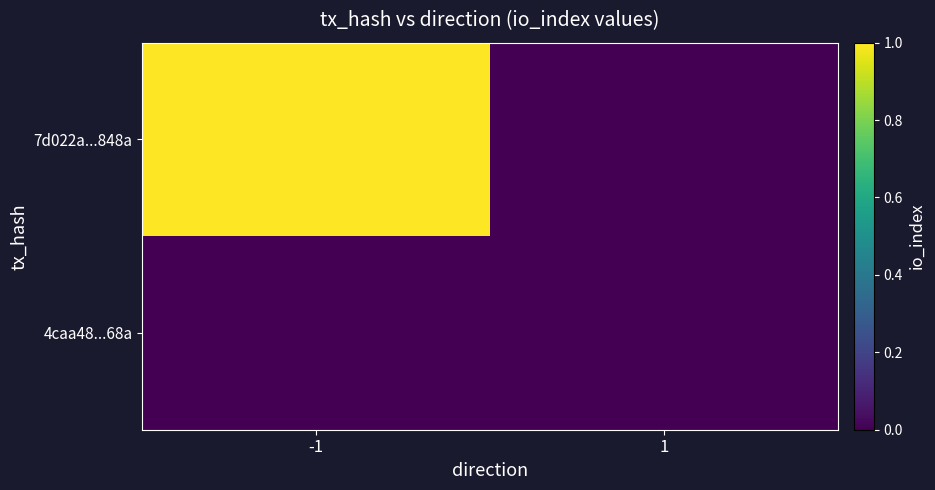

Rank the series by their average value, from highest to lowest.

7d022a...848a, 4caa48...68a